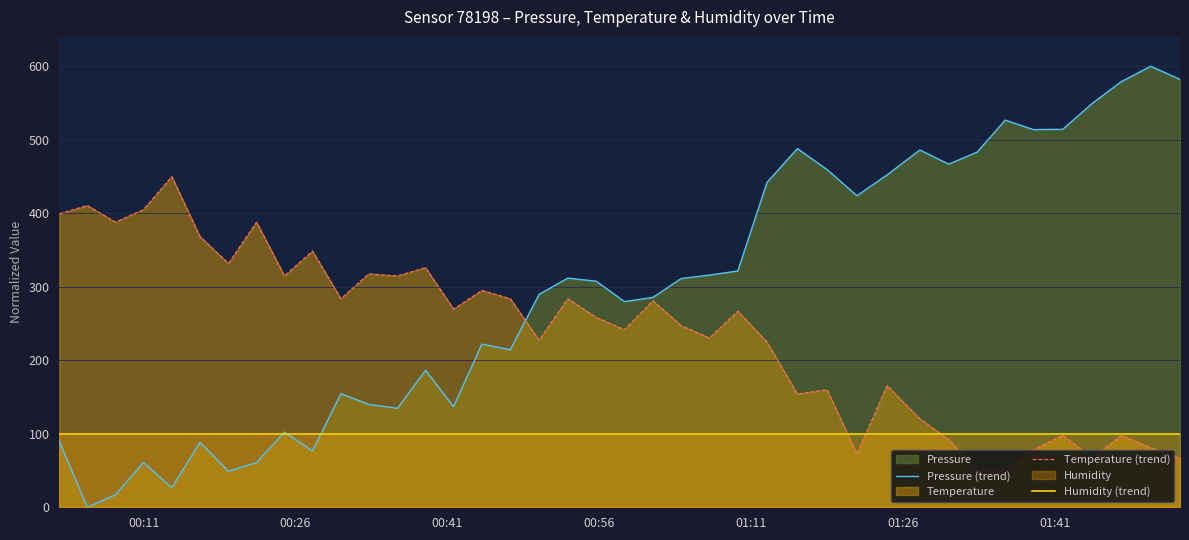

Rank the series by their maximum value, from lowest to highest.

Humidity (trend), Temperature (trend), Pressure (trend)